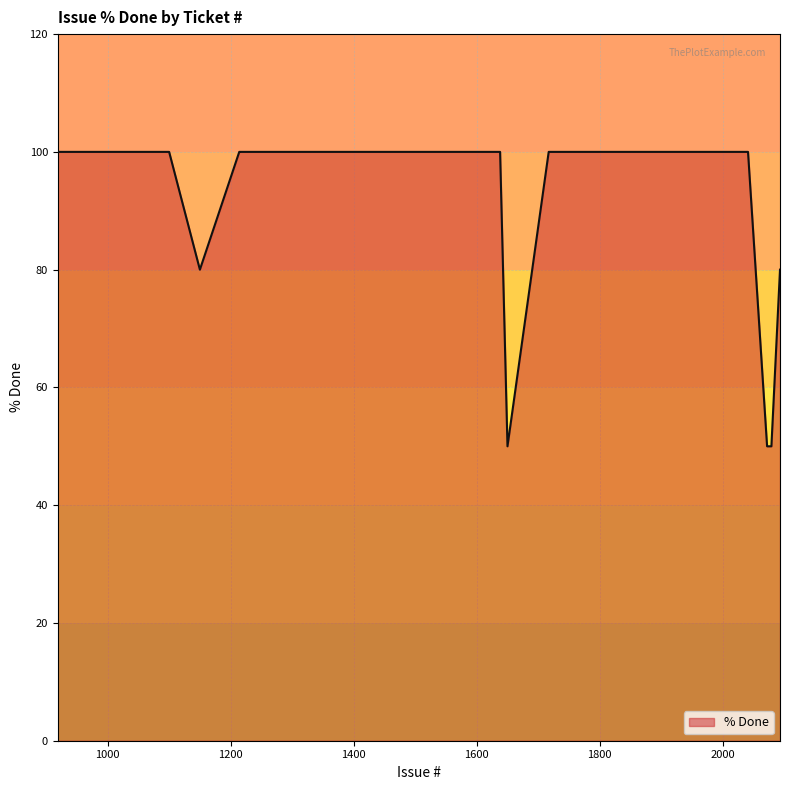

What is the smallest value displayed?

50